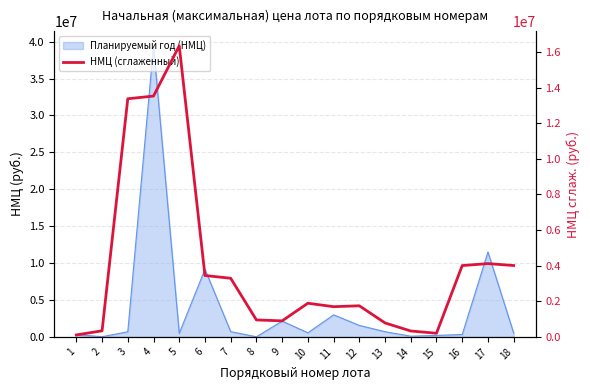

What is the difference between the second highest and minimum values?

13419303.6